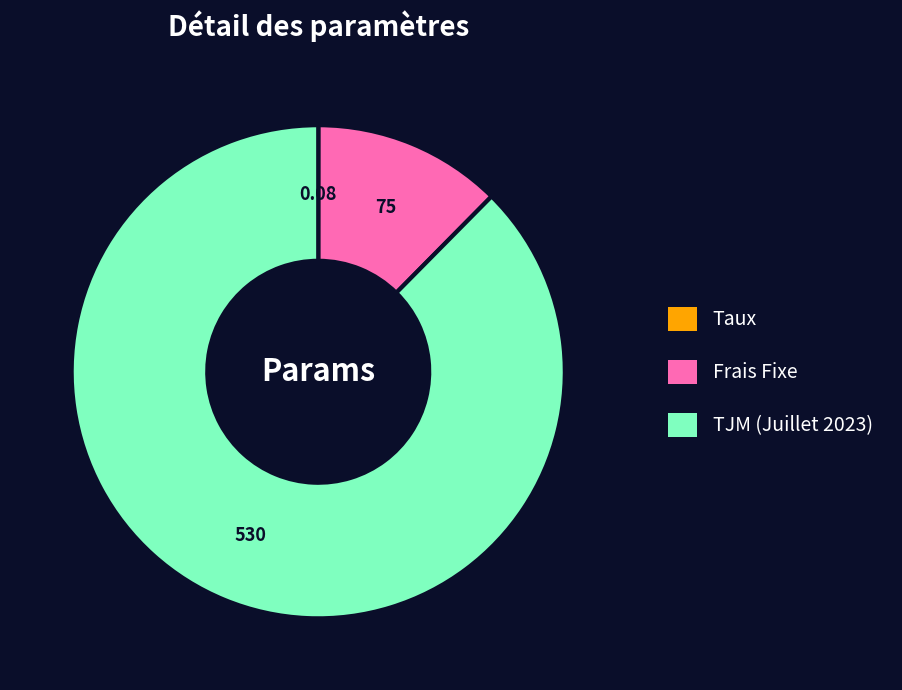

The TJM (Juillet 2023) slice represents 88% of the pie. True or false?

True